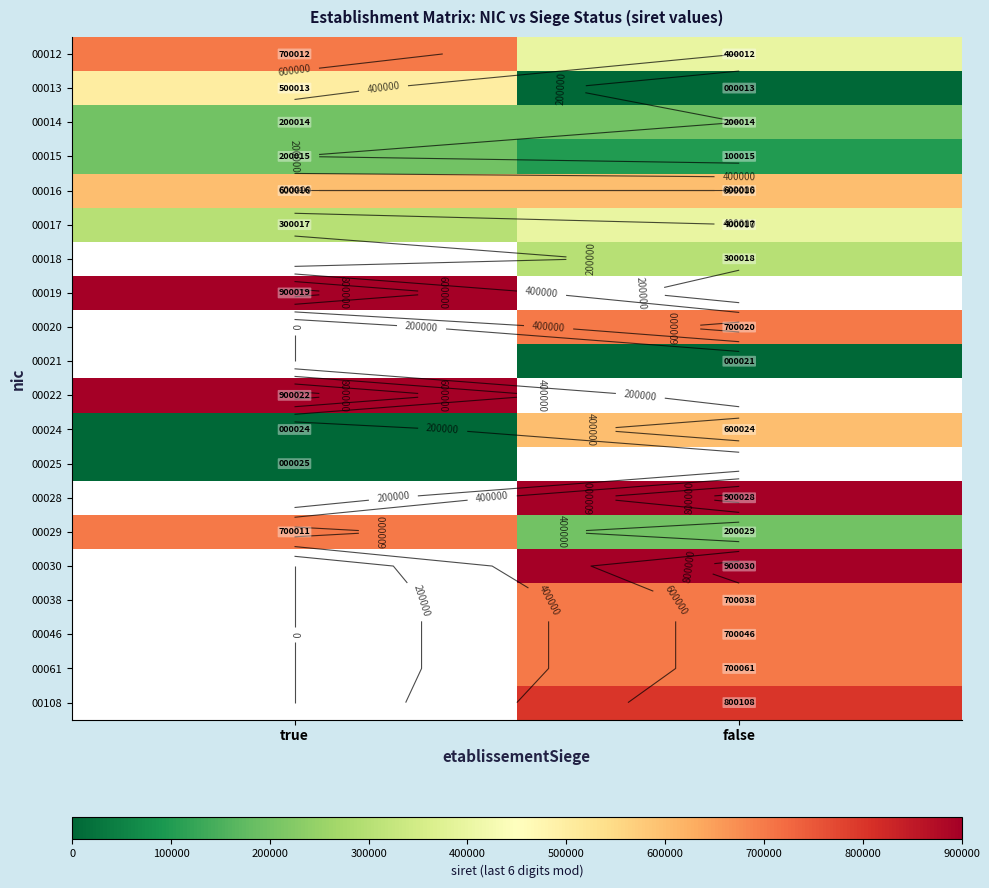

Read the 00030 value at false.

900030.0